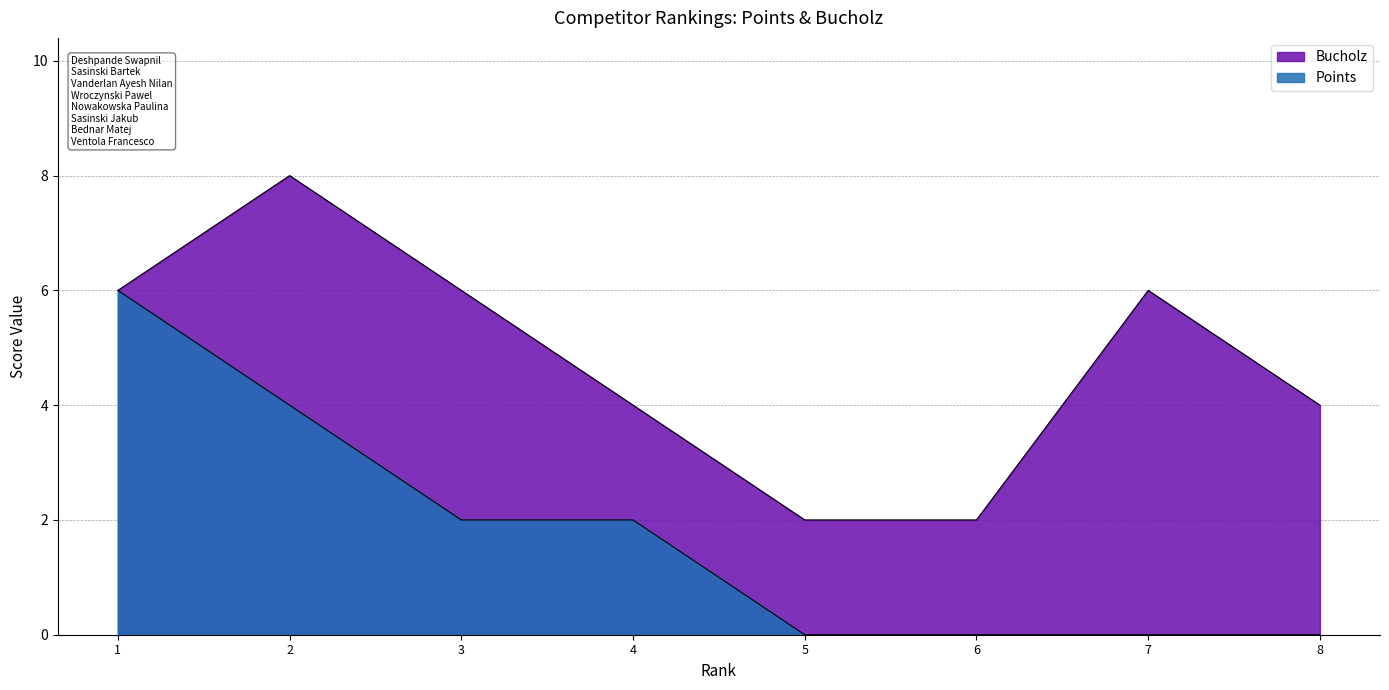

At which category is the sum across all series the highest?

1